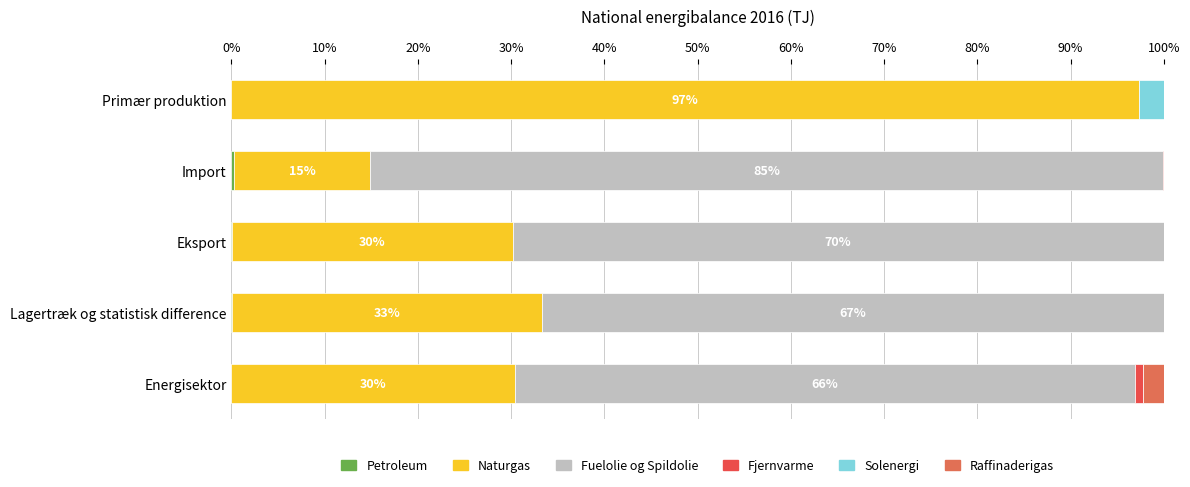

What is the value of the Fjernvarme bar at the 2nd from the left?

0.1